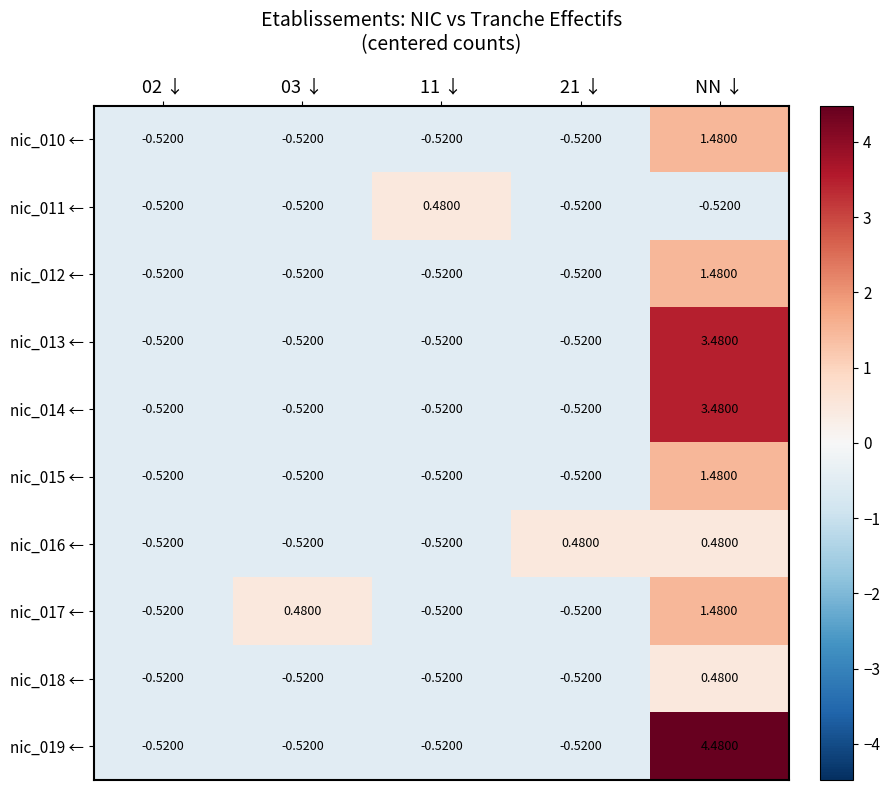

At which category does the chart reach its peak across all series?

NN ↓